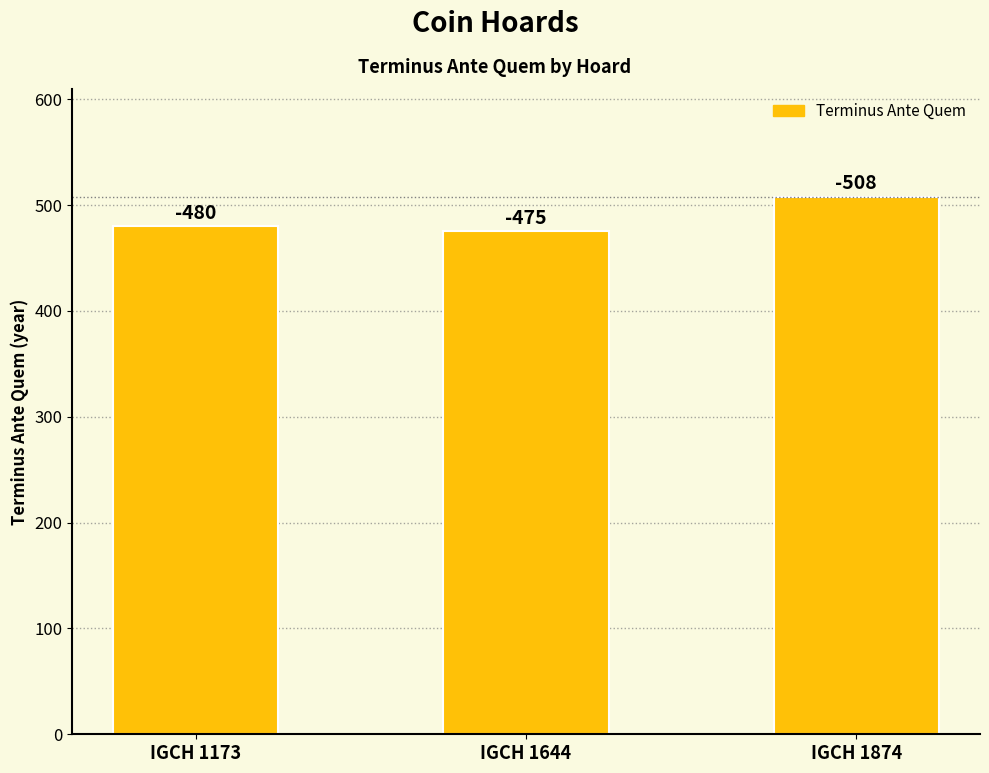

What is the minimum value shown in the chart?

475